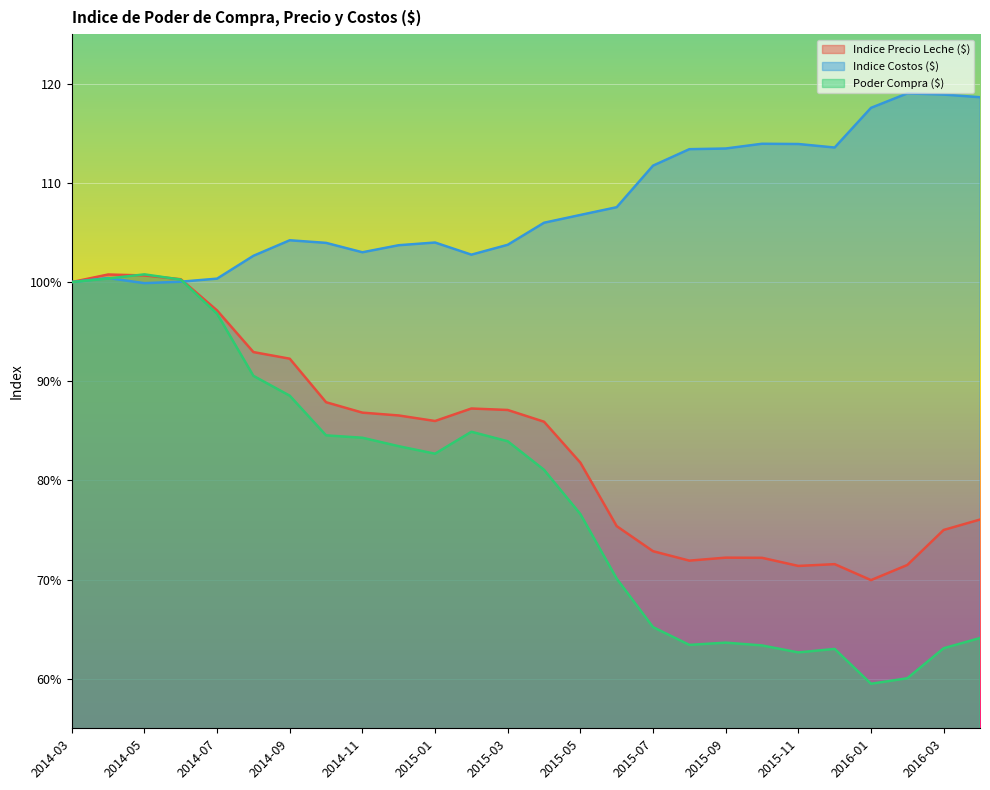

At which label does Poder Compra ($) reach its peak?

2014-05